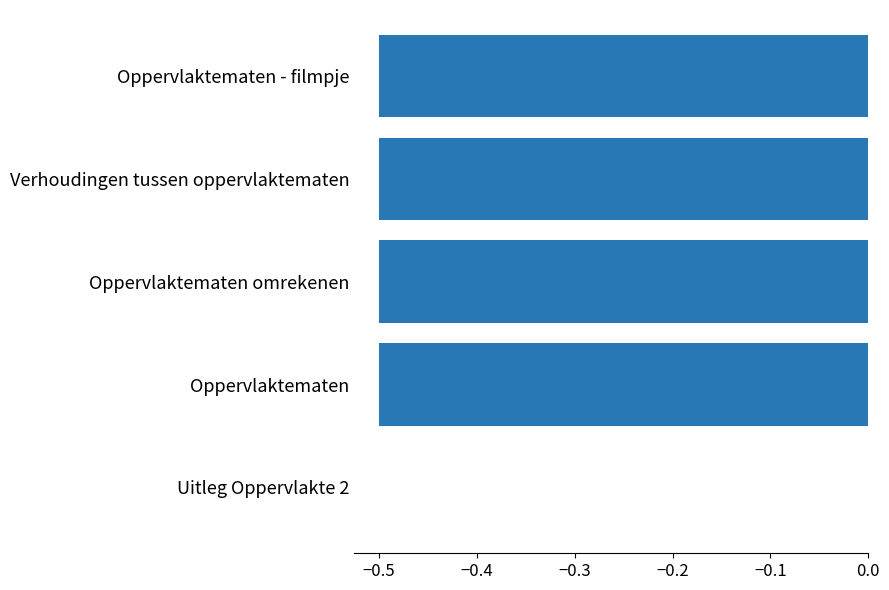

What is the sum of all values?

-2.0